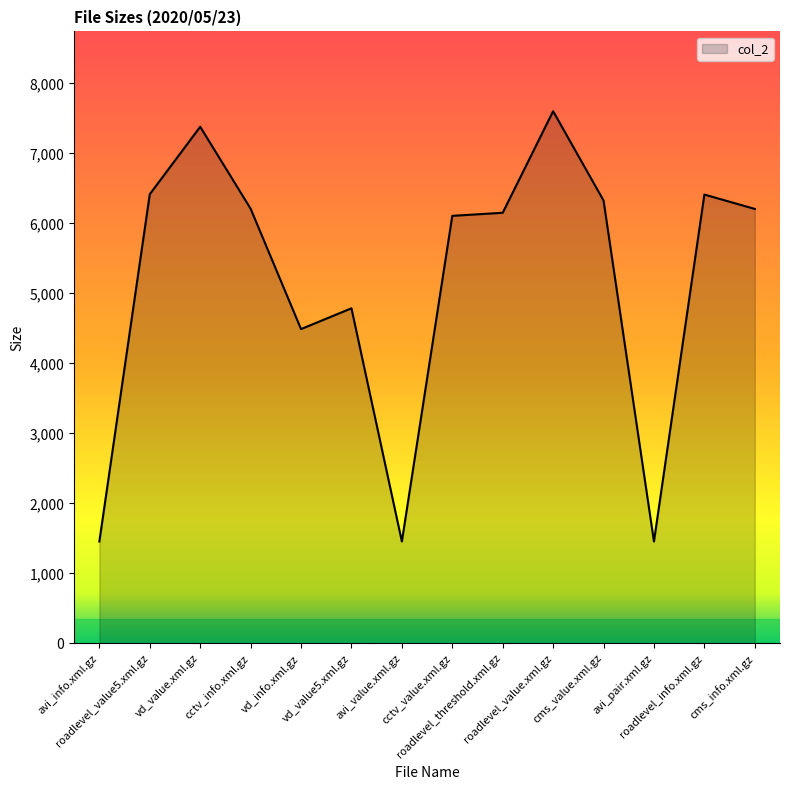

What is the average value?

5176